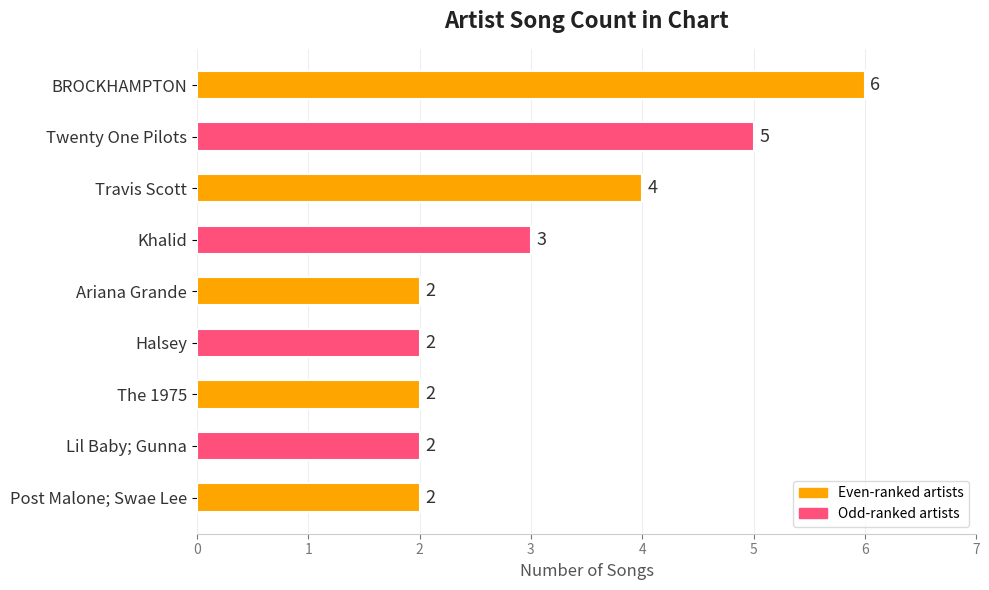

True or false: the data shows 3 at Lil Baby; Gunna.

False